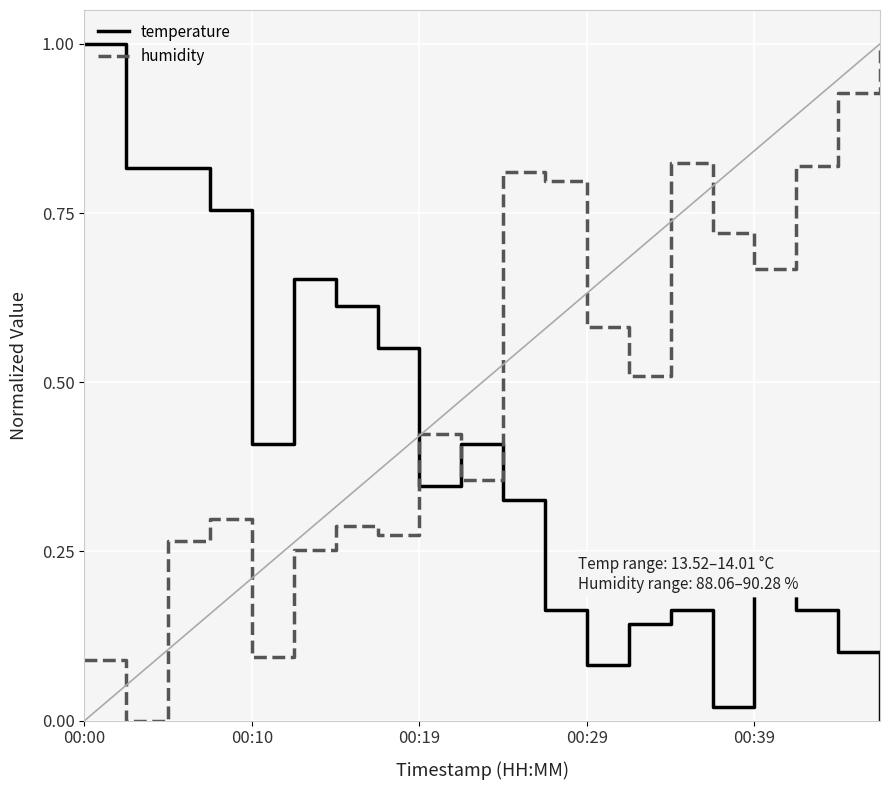

True or false: temperature and humidity cross at least once.

True